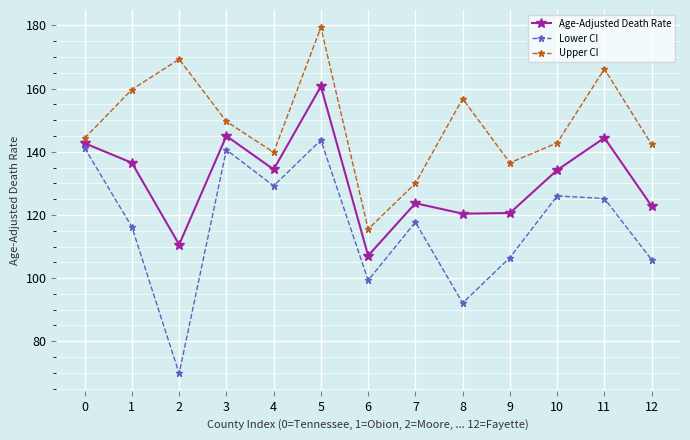

At 3, list the series in order from largest to smallest.

Upper CI, Age-Adjusted Death Rate, Lower CI